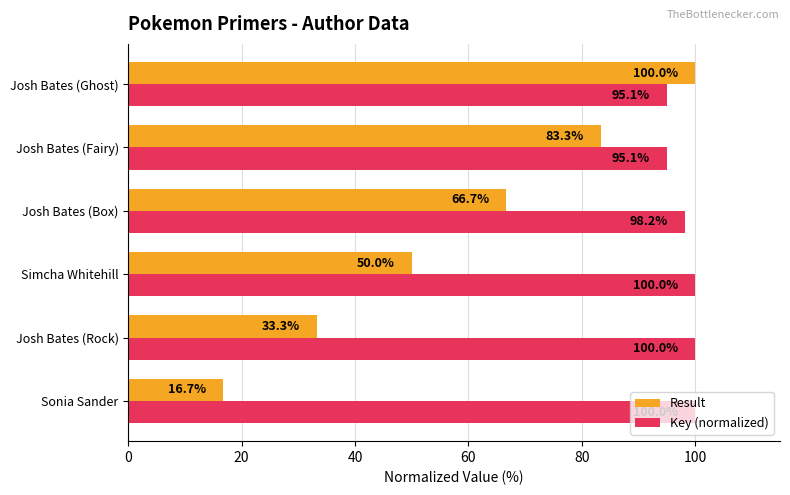

Rank the series by their average value, from lowest to highest.

Result, Key (normalized)